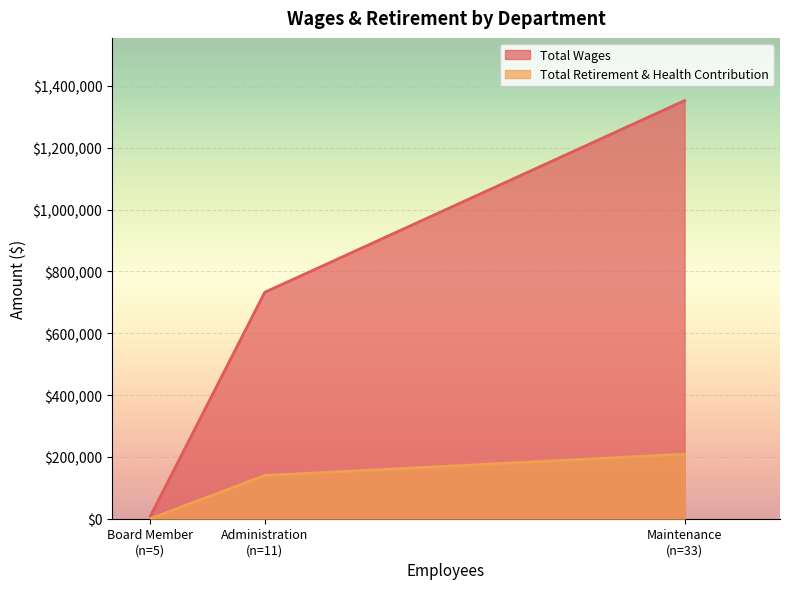

What is the sum of all values?

2092173